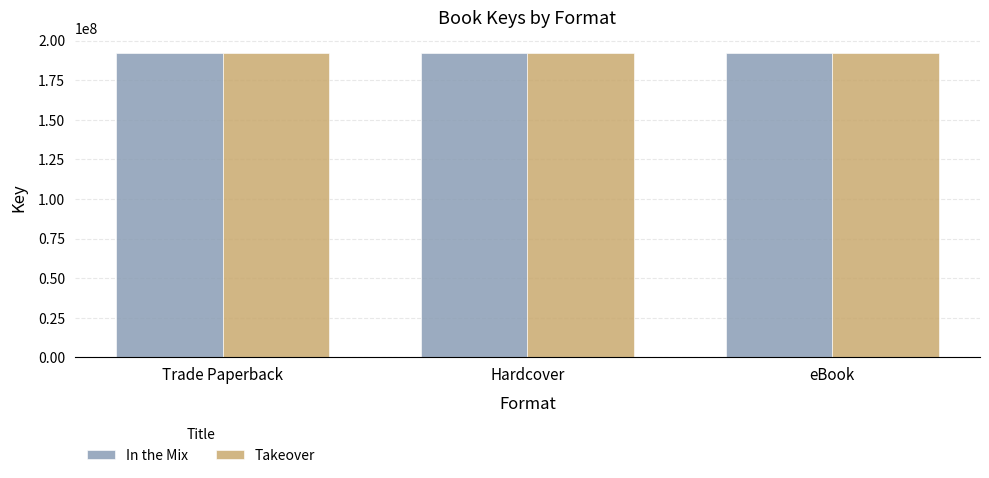

What is the value of the In the Mix bar at the 3rd from the left?

192345133